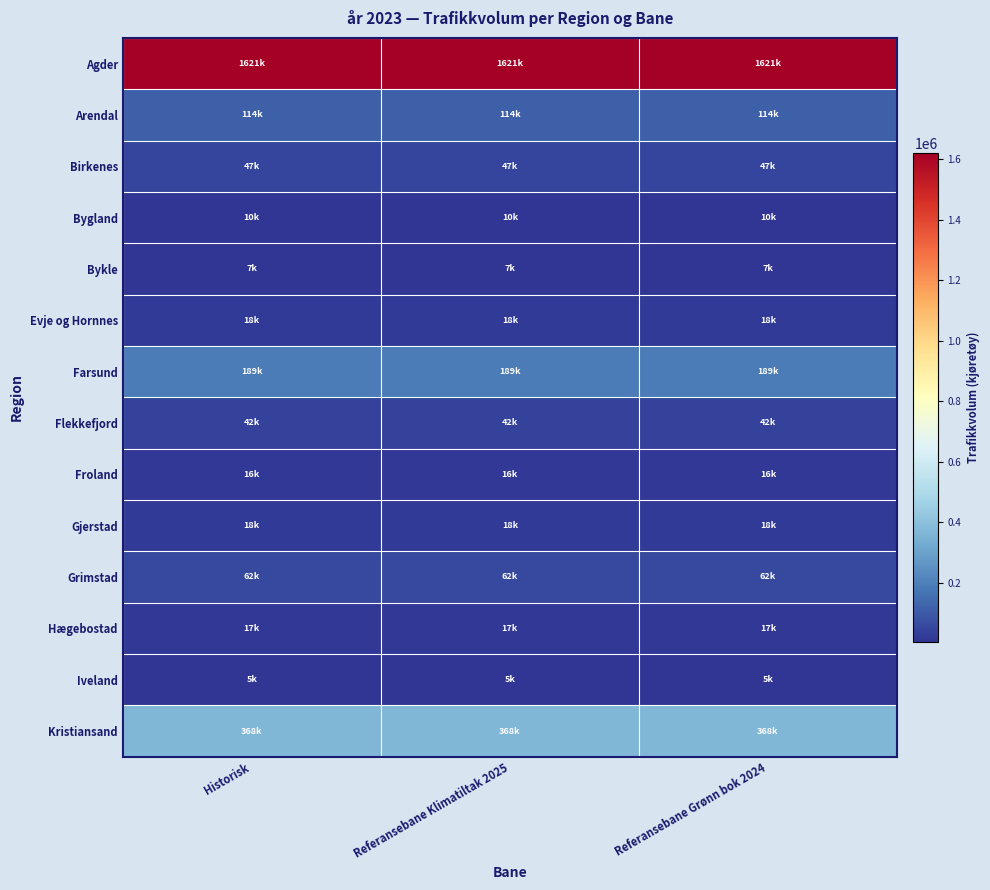

At how many categories does at least one series exceed 1275234?

3